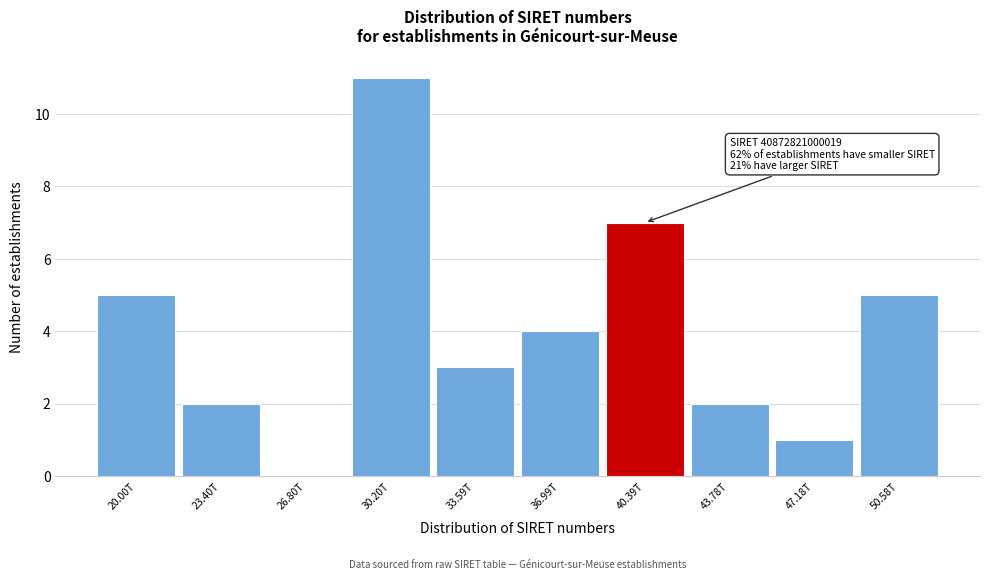

Reading left to right, what are all the values shown in this chart?

20.00T=5	23.40T=2	26.80T=0	30.20T=11	33.59T=3	36.99T=4	40.39T=7	43.78T=2	47.18T=1	50.58T=5